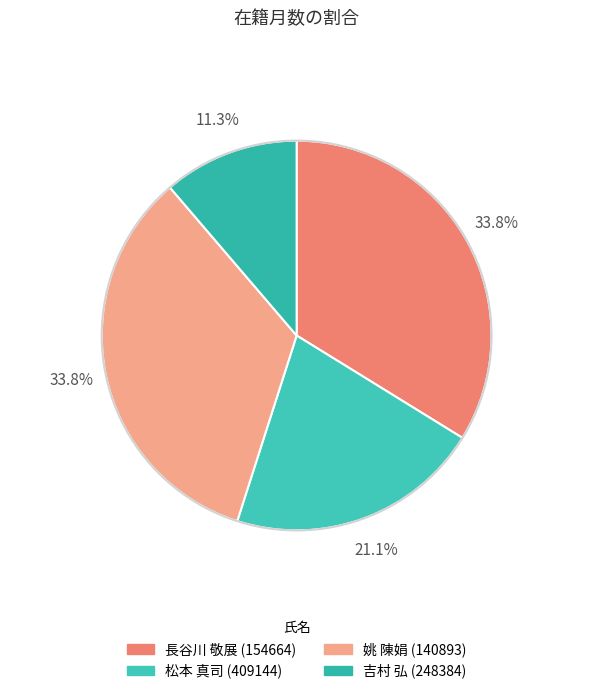

Is 吉村 弘 (248384) the majority of the pie?

No